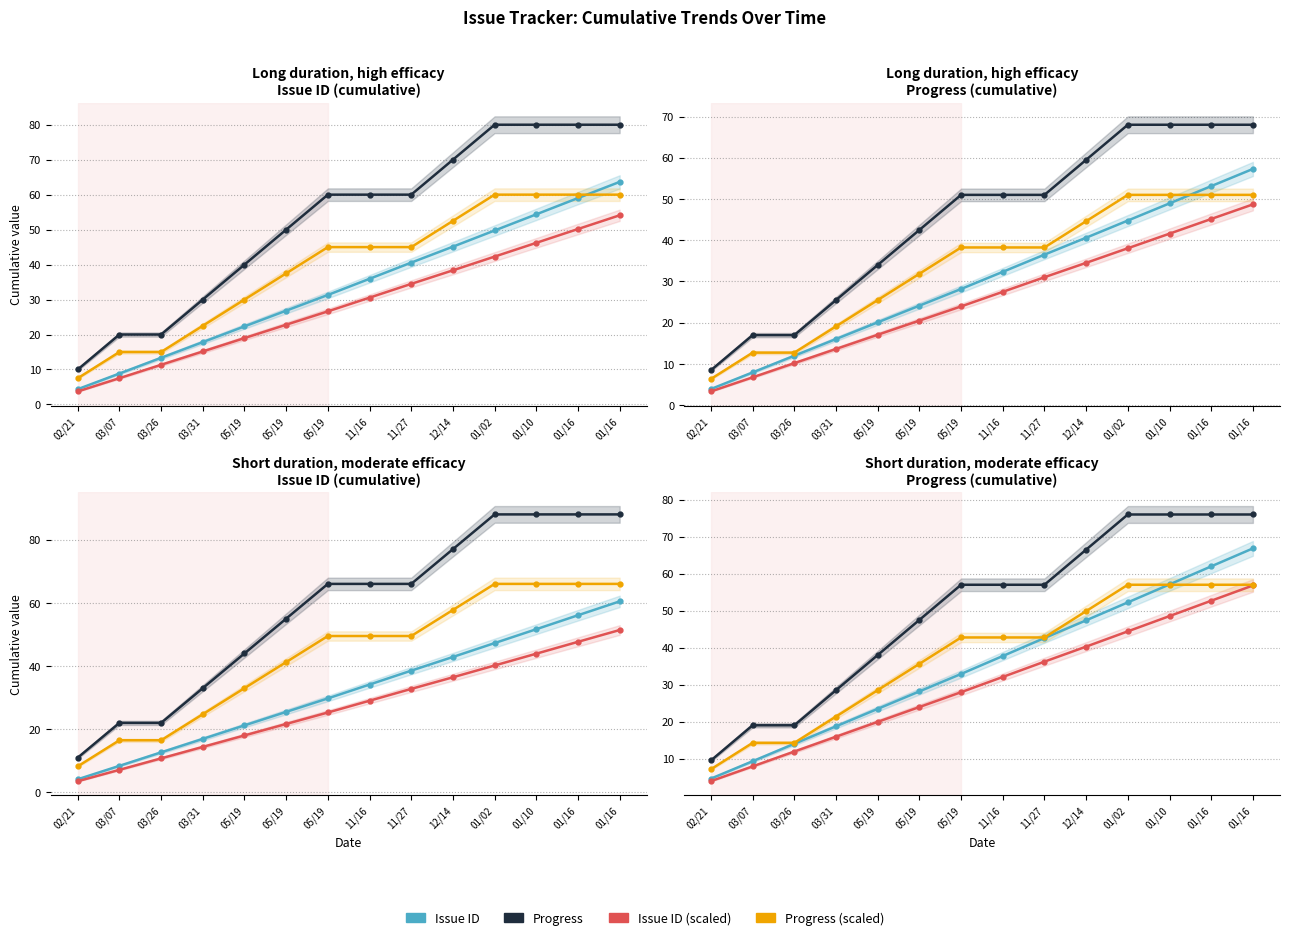

Is the value of Progress at 11/27 greater than the value of Progress (scaled) at 11/16?

Yes